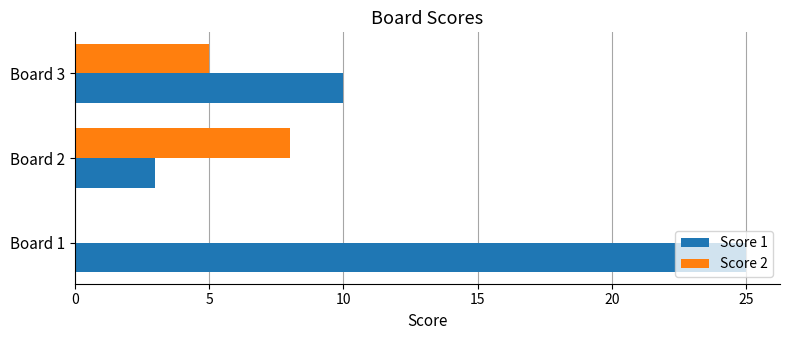

Which series changed the most between Board 1 and Board 3?

Score 1